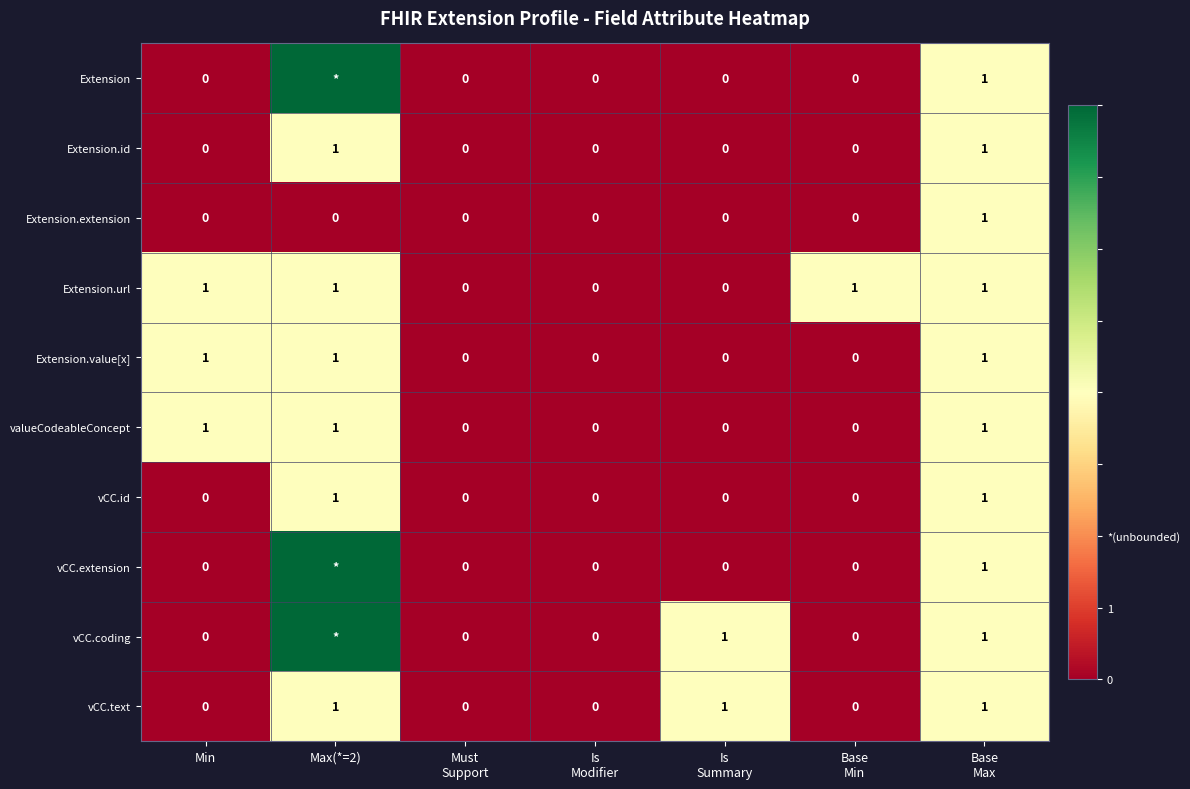

Which series changed the most between Is Summary and Base Min?

Extension.url